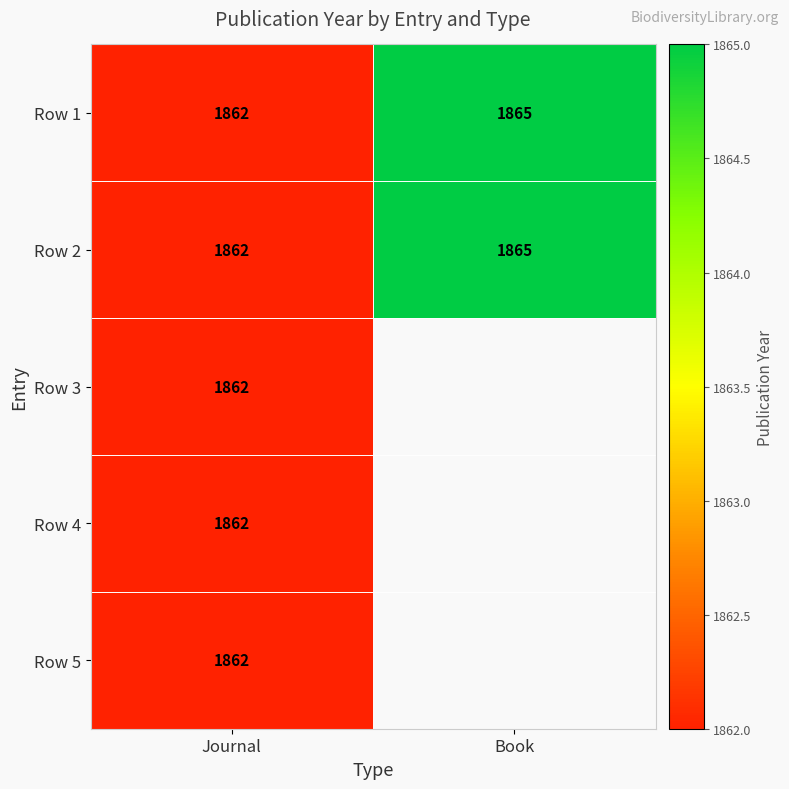

Rank the categories by Row 1 value from lowest to highest.

Journal, Book